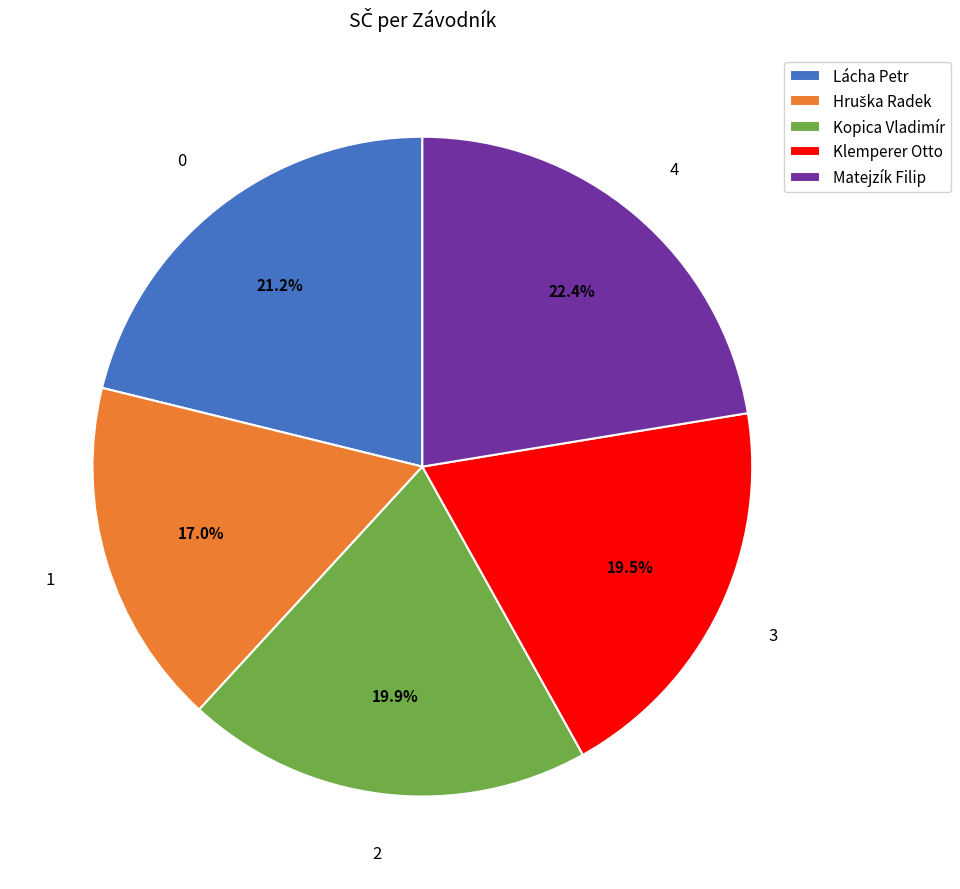

Is there any slice that represents more than half of the pie?

No